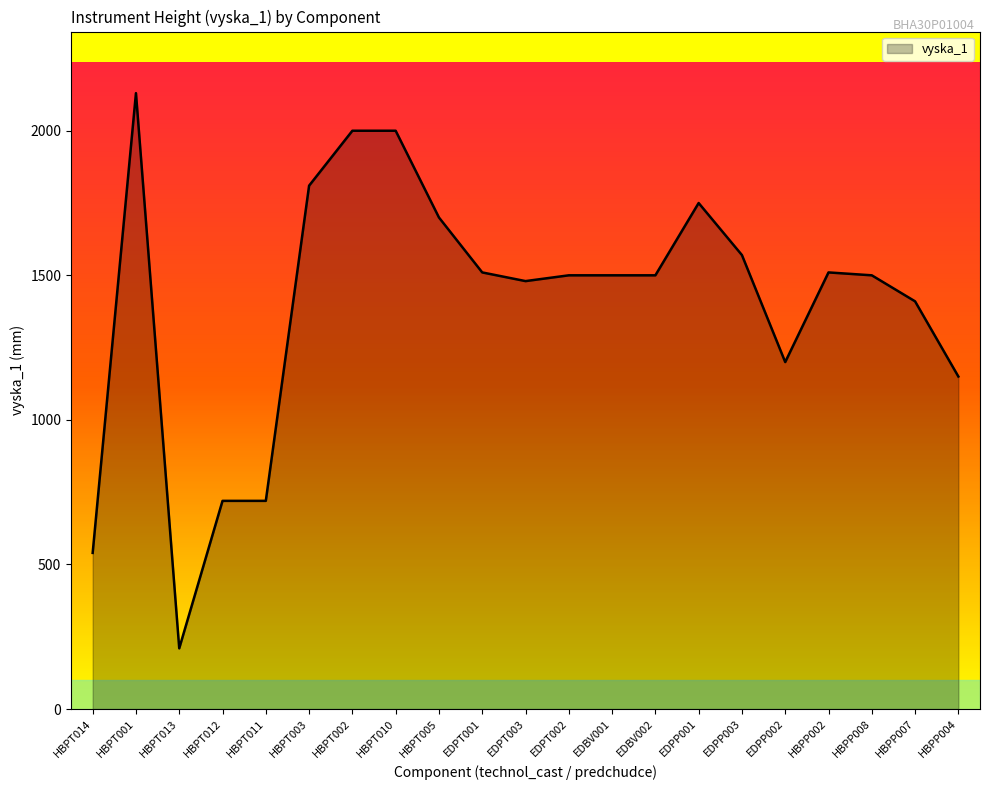

The chart shows a value of 1500 at EDBV001. True or false?

True